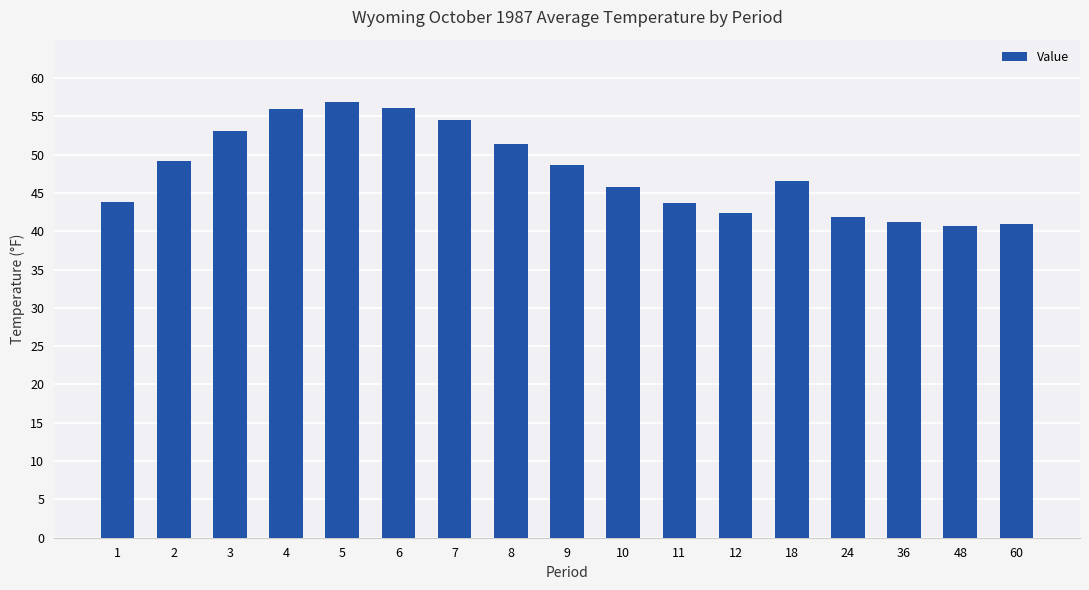

Approximately how many times larger is the value at 60 compared to 48?

1.0